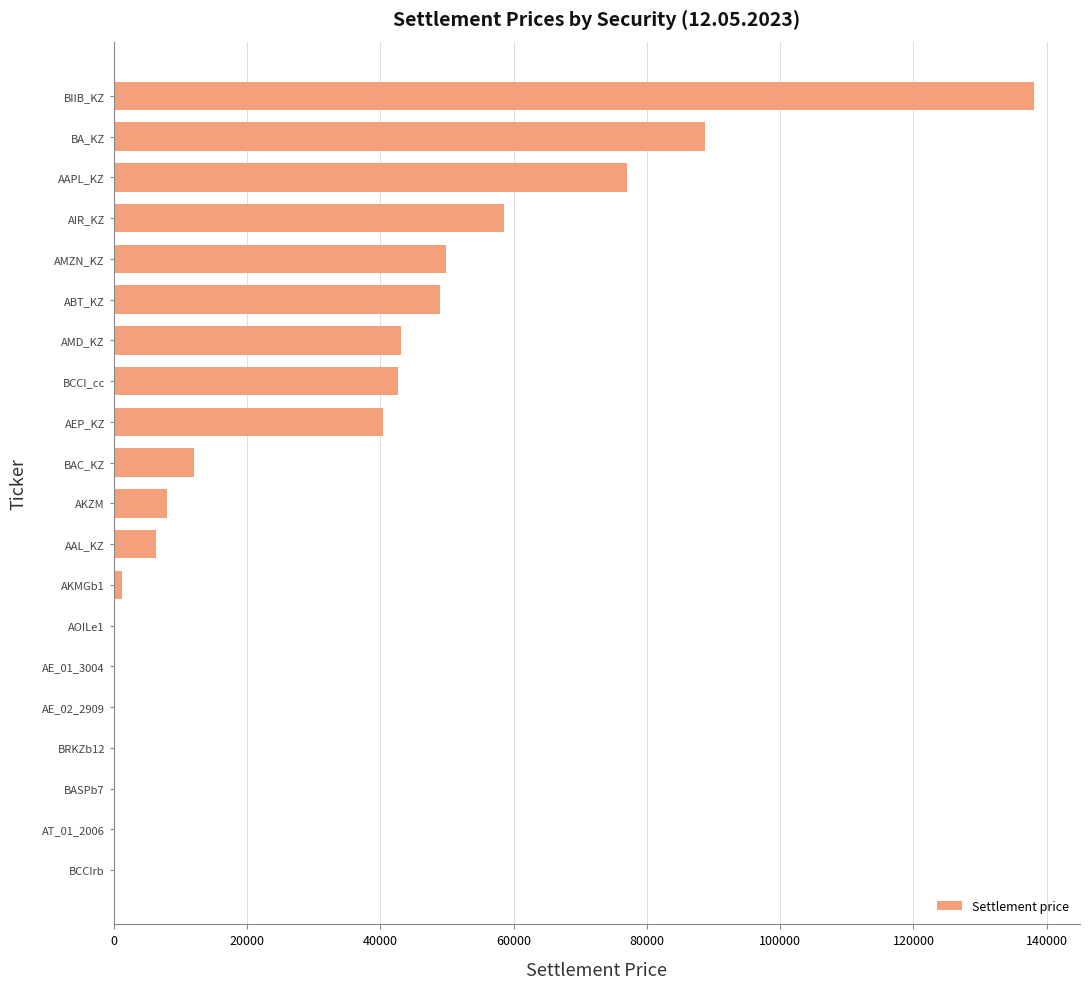

Which has a higher value, AMD_KZ or BCCIrb?

AMD_KZ